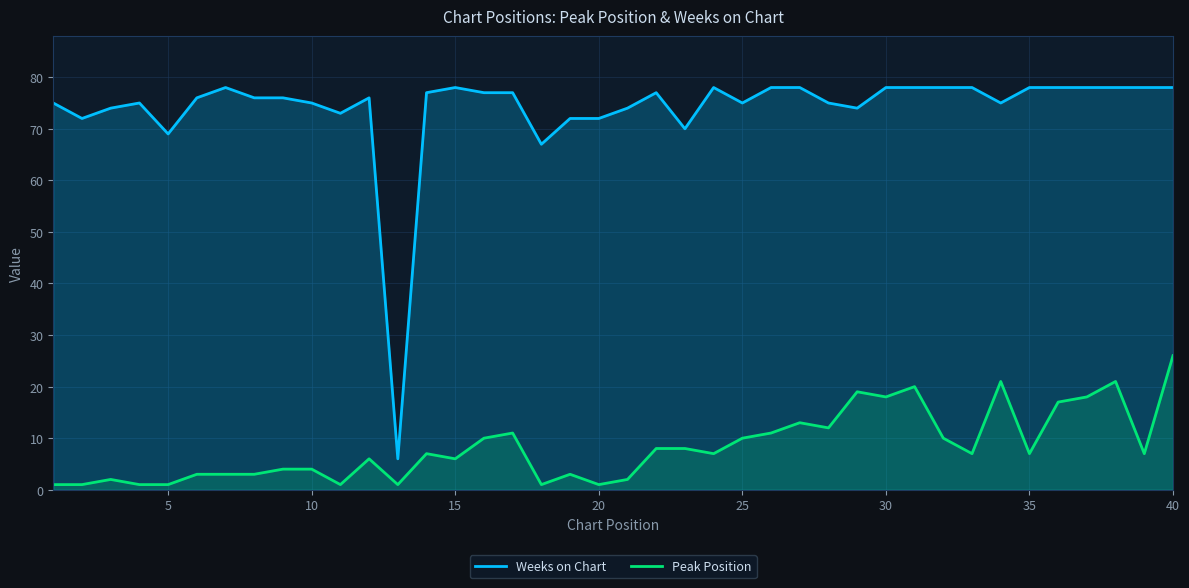

At which label does Peak Position reach its peak?

40